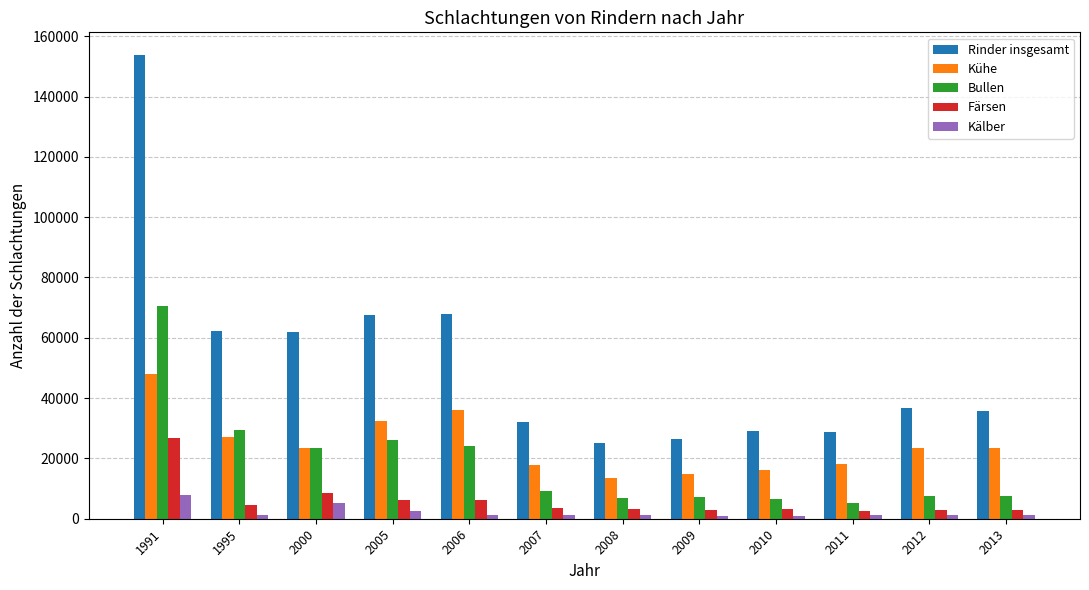

Where does the Bullen series first go above 9165?

1991